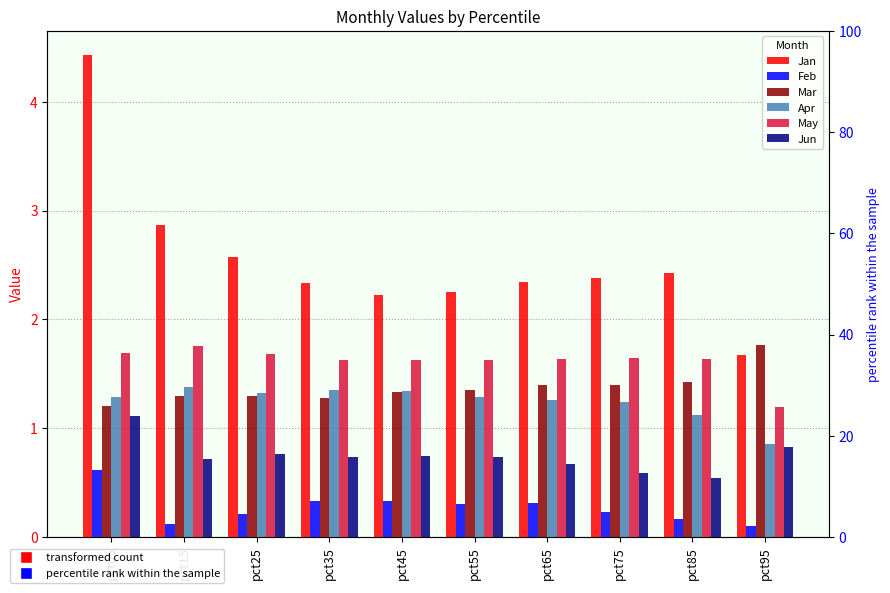

How many distinct data groups are displayed?

6